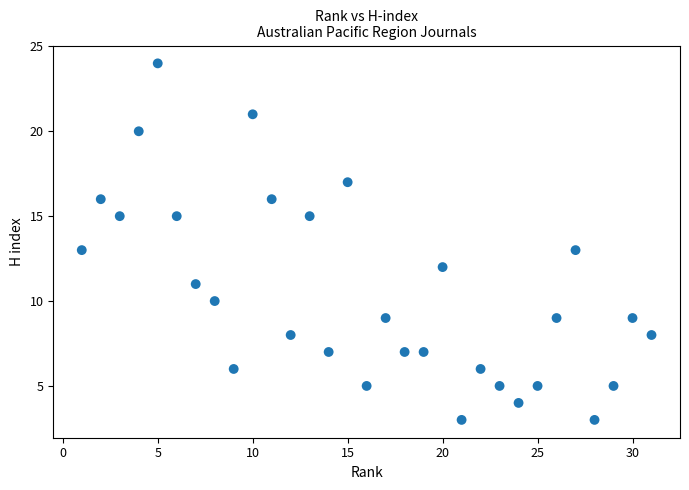

What is the range of Y values (max minus min)?

21